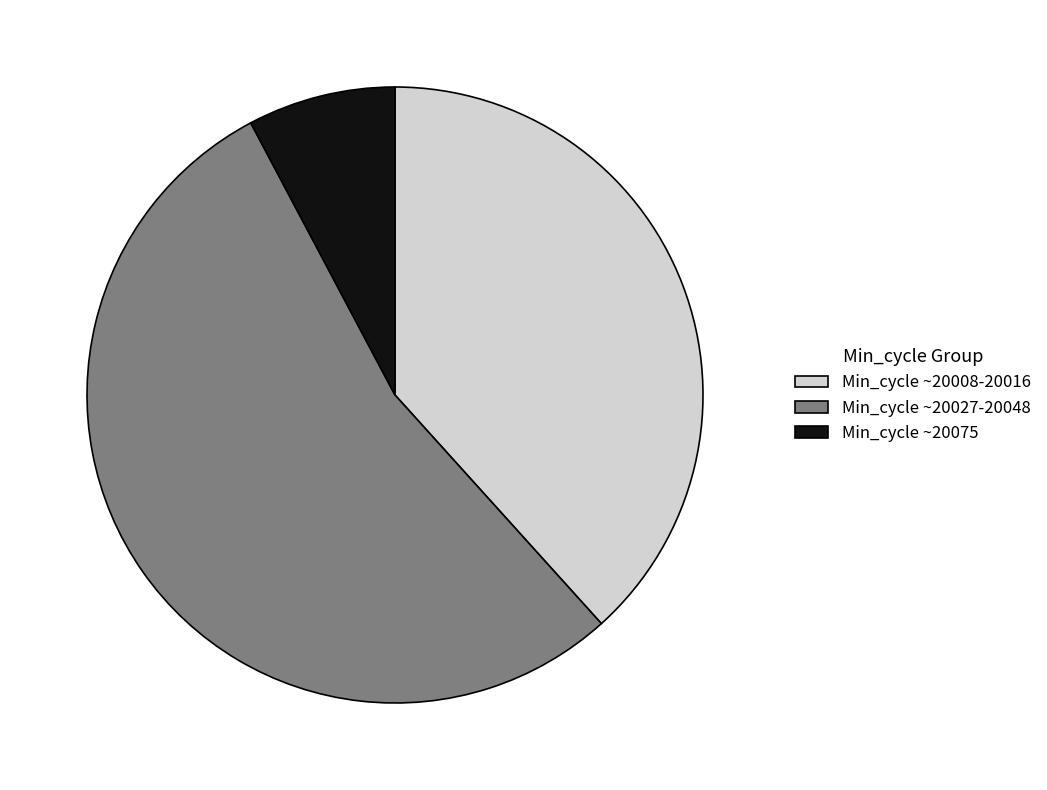

Is there any slice that represents more than half of the pie?

Yes